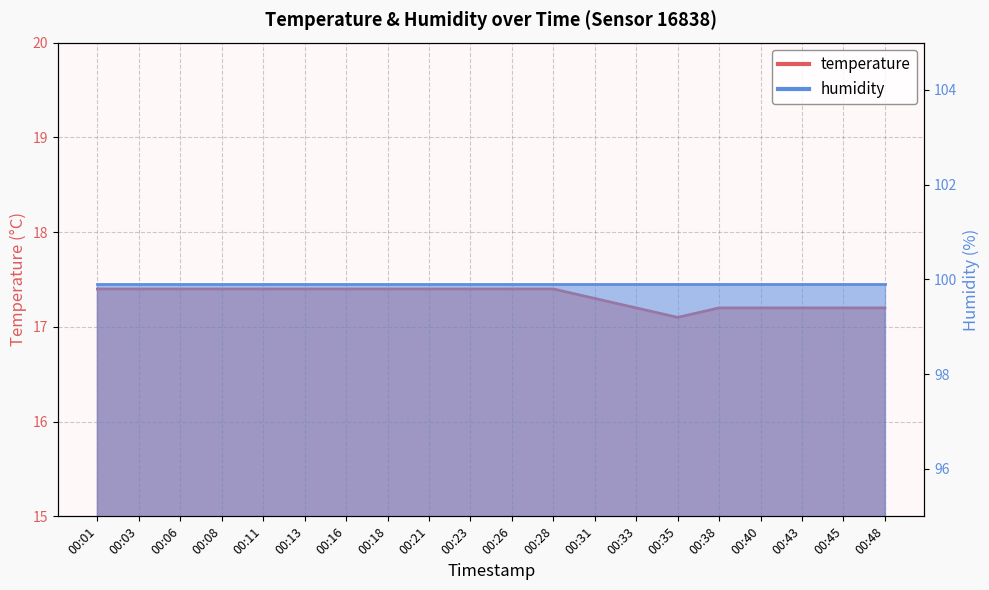

Rank the categories by value from lowest to highest.

00:35, 00:33, 00:38, 00:40, 00:43, 00:45, 00:48, 00:31, 00:01, 00:03, 00:06, 00:08, 00:11, 00:13, 00:16, 00:18, 00:21, 00:23, 00:26, 00:28